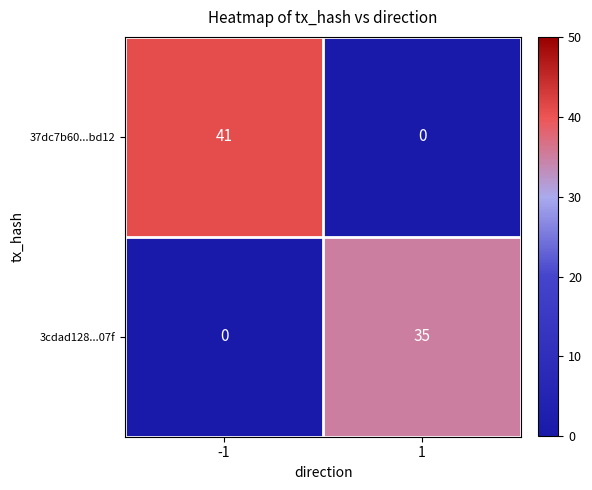

What is the total value across all series at 1?

35